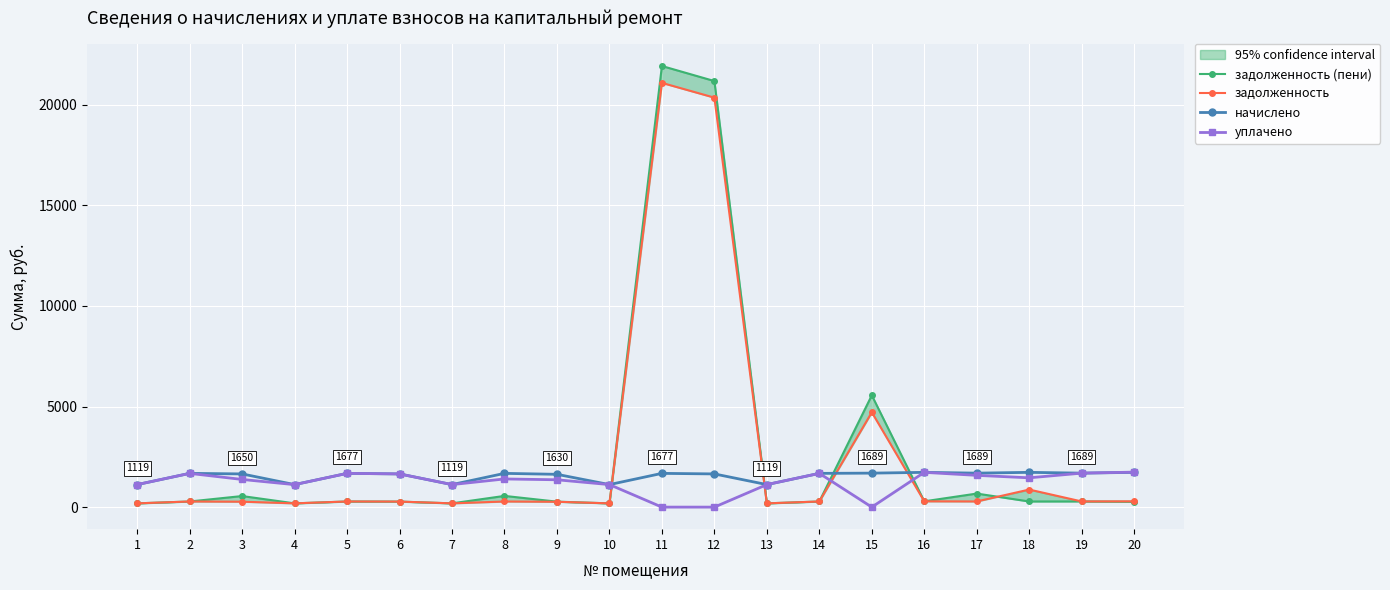

Between which two adjacent categories do задолженность and начислено first intersect?

10 and 11